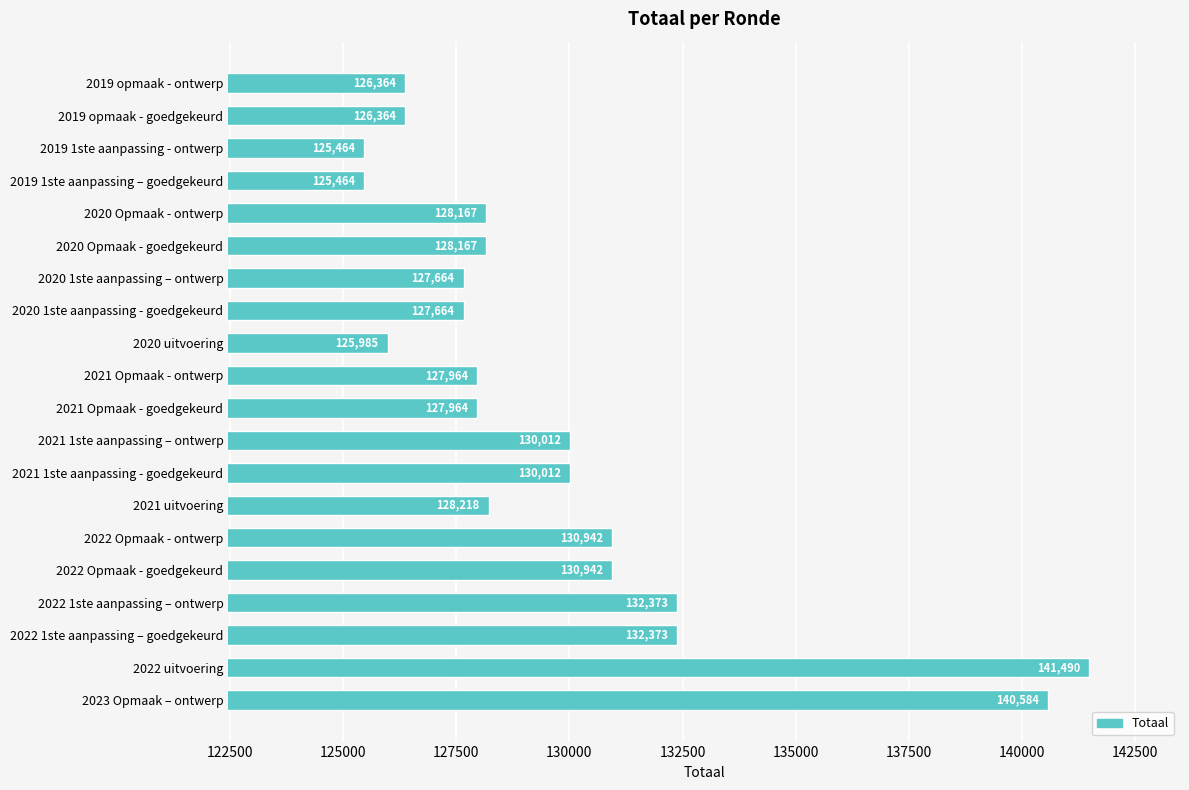

What is the approximate value at 2022 1ste aanpassing – ontwerp?

132373